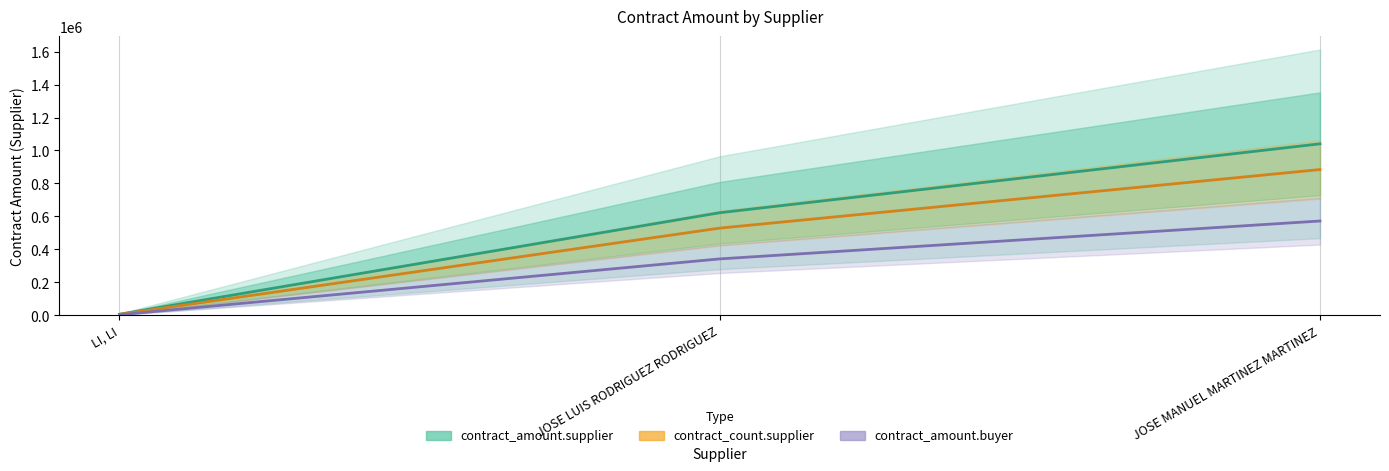

What is the label of the 2nd point from the right?

JOSE LUIS RODRIGUEZ RODRIGUEZ